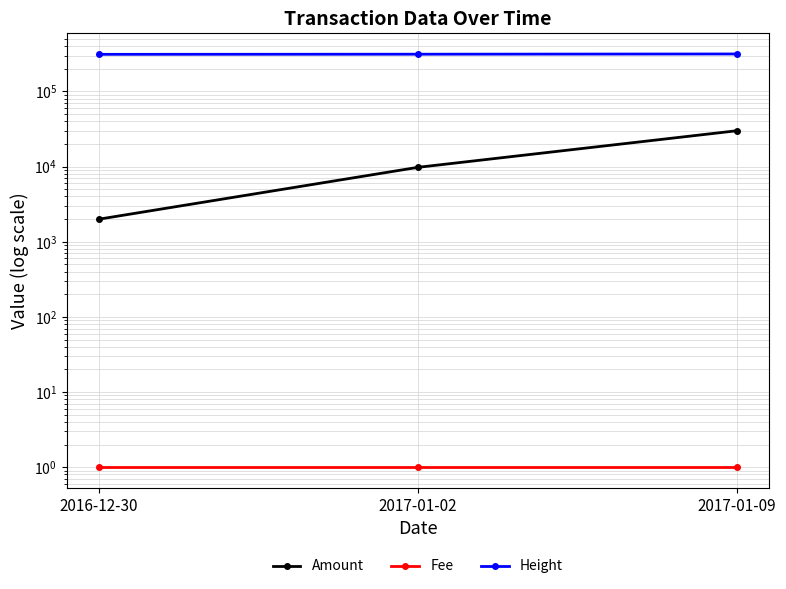

Reading left to right, what are all the values shown in this chart?

Amount: 1993.0	9767.2	29991.0
Fee: 1.0	1.0	1.0
Height: 311520.0	312808.0	315141.0